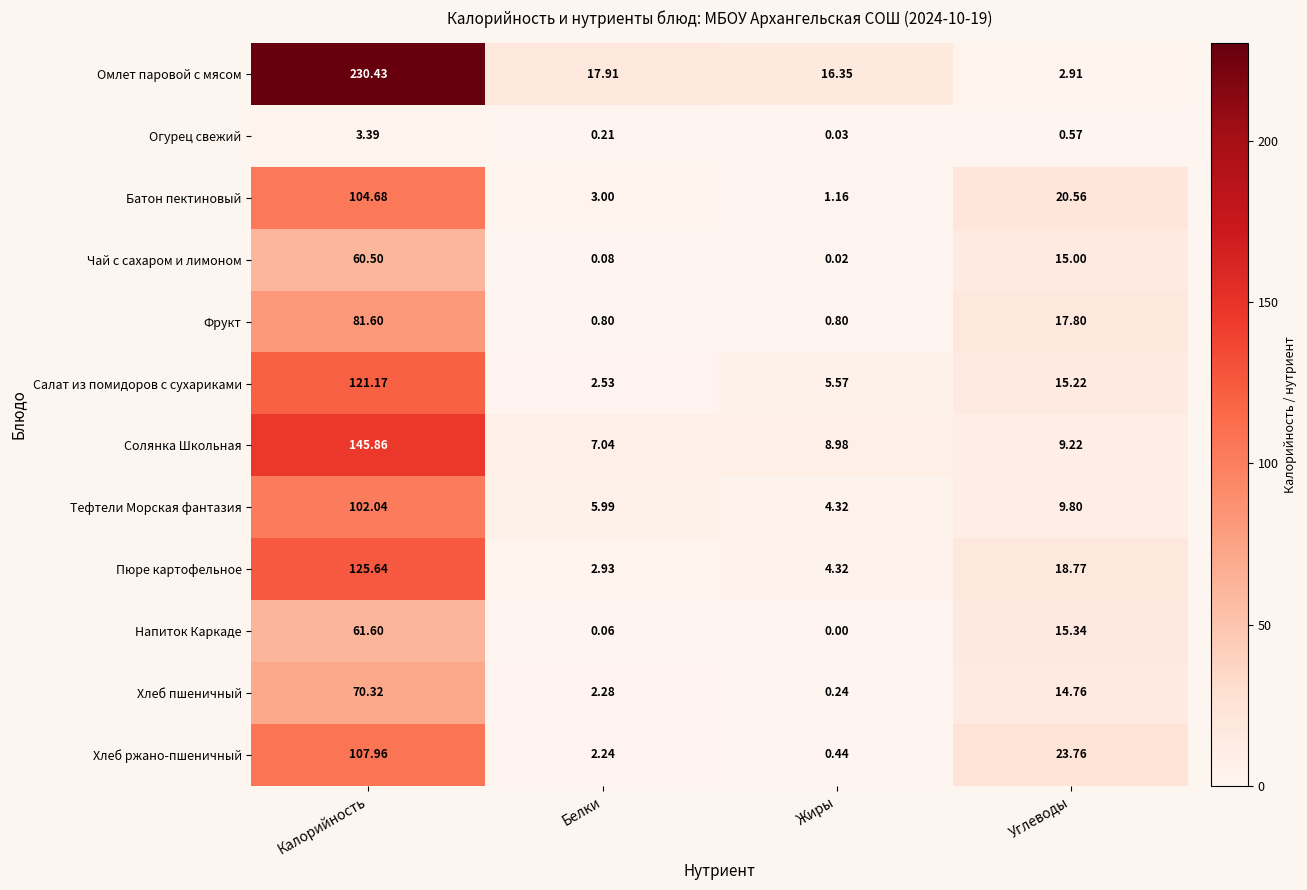

Which series has the largest range (max minus min)?

Омлет паровой с мясом